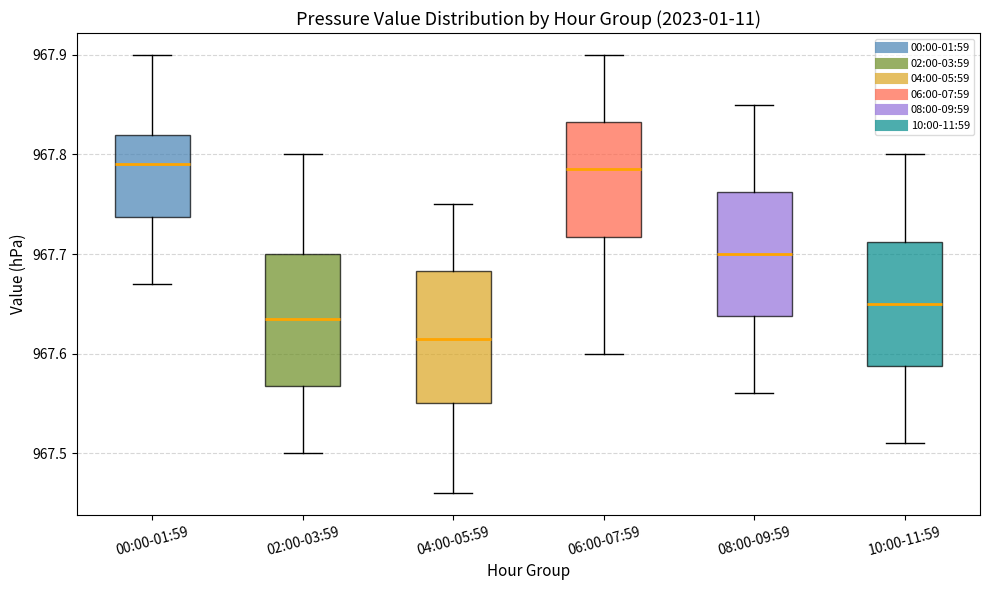

Where does the upper whisker of the box for 02:00-03:59 end on the y-axis? The values are not printed on the chart, so give them approximately, as read against the axis.

967.80